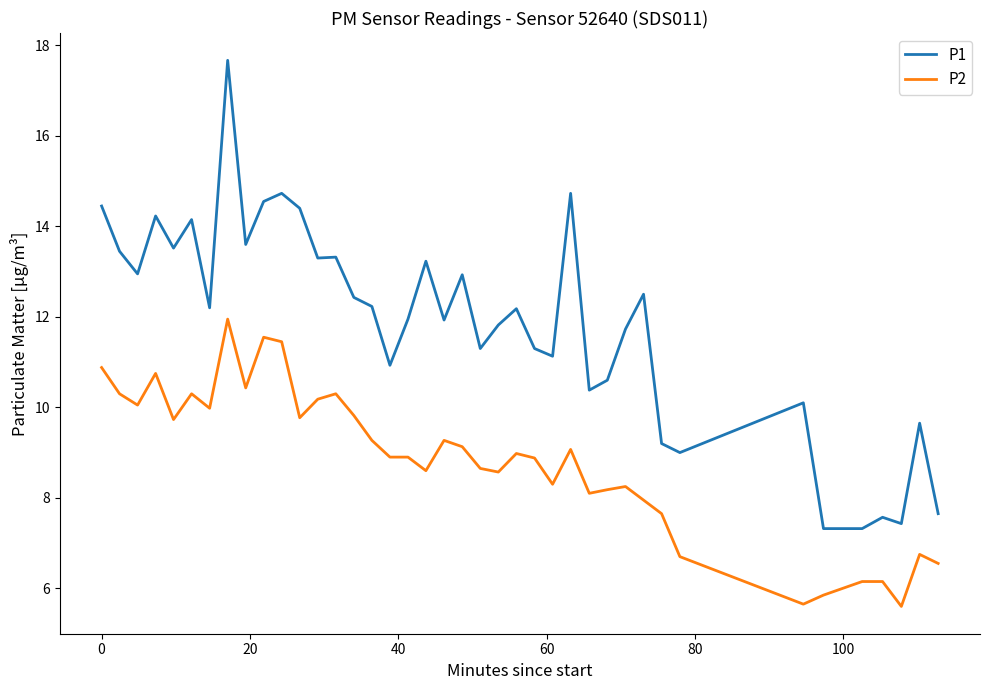

List the series in order of their peak value, lowest first.

P2, P1